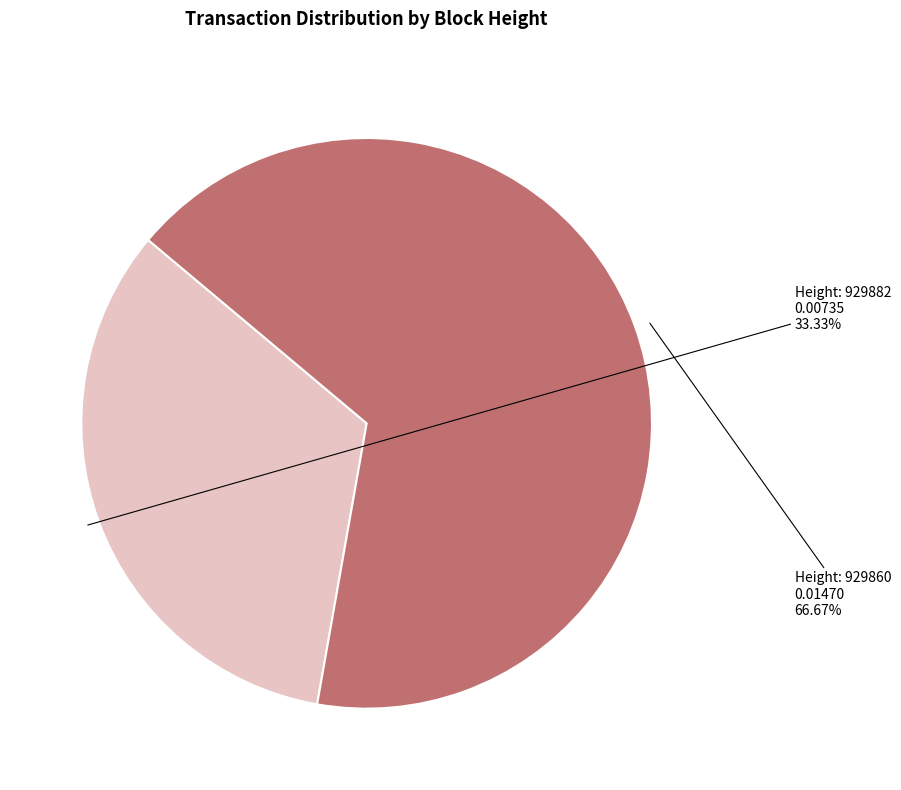

Does any single category account for the majority?

Yes